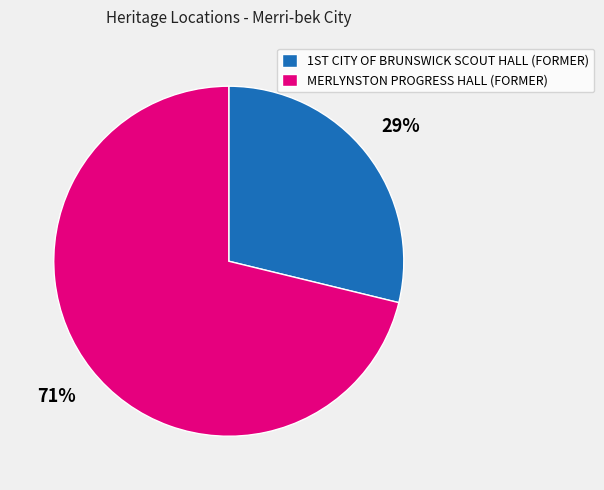

To the nearest percent, what is the difference between the largest and smallest slice percentages?

42%